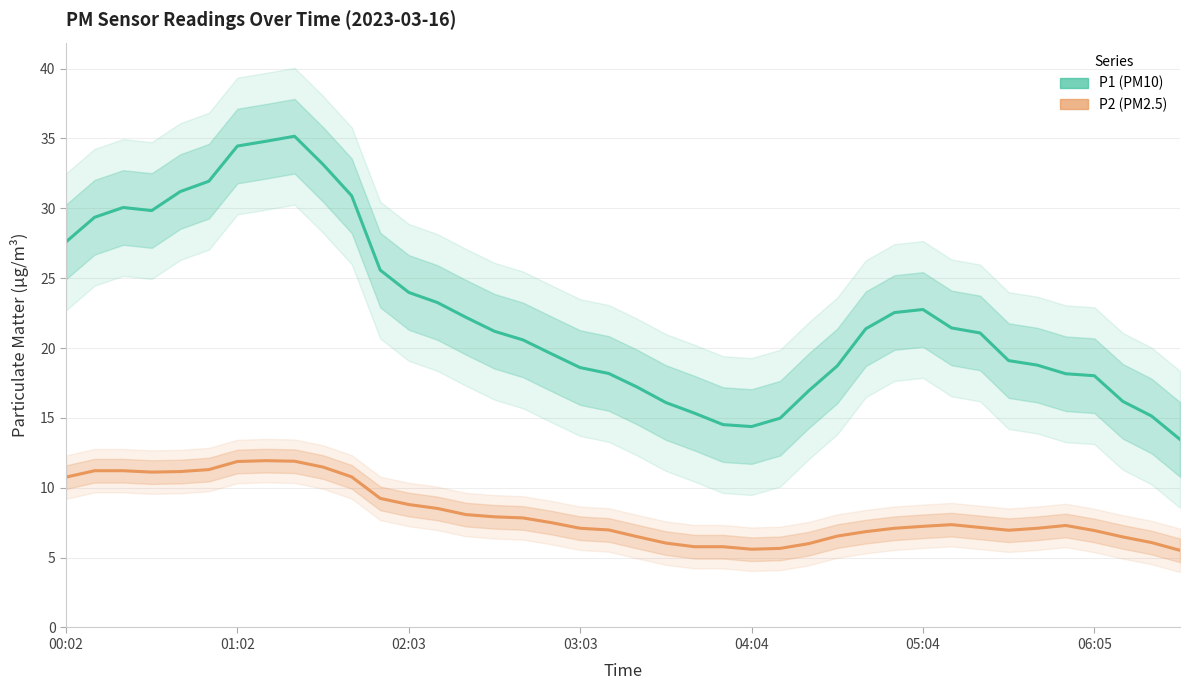

True or false: P2 (PM2.5) and P1 (PM10) cross at least once.

False